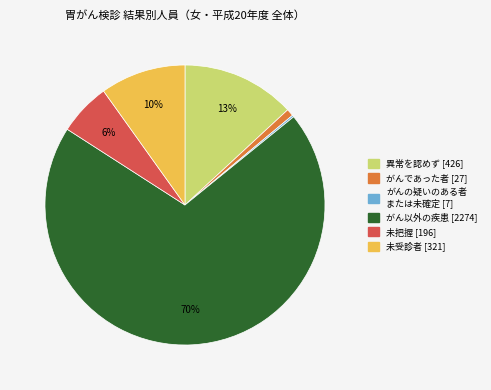

To the nearest percent, what is the difference between the largest and smallest slice percentages?

70%